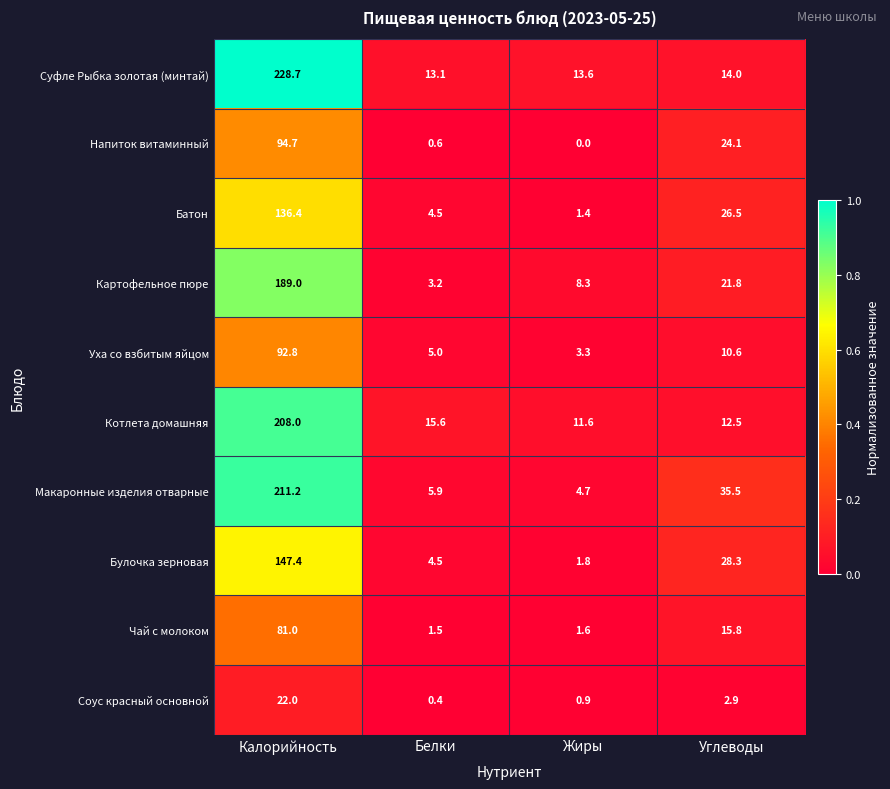

What is the difference between the second highest and minimum values in the Соус красный основной series?

2.5